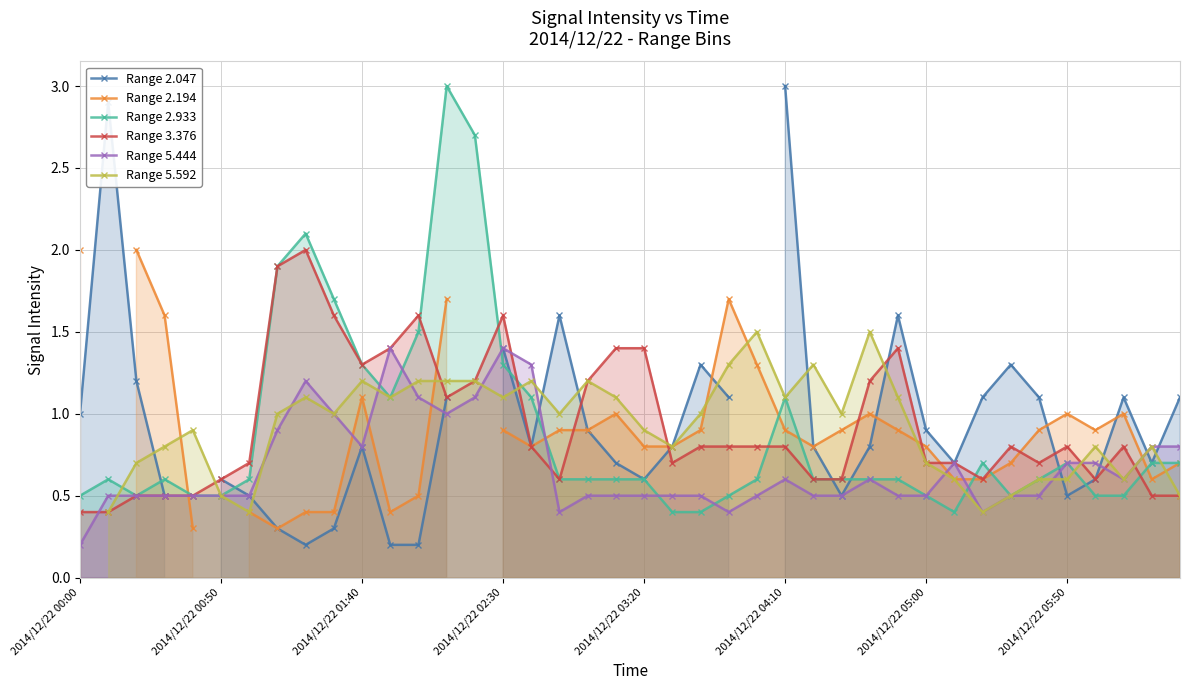

True or false: Range 3.376 has a value of 1.1 at 13.

True